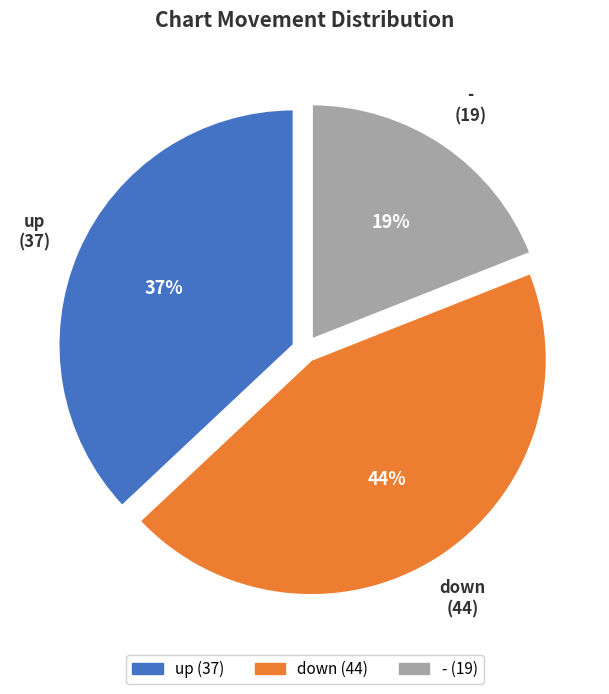

True or false: down accounts for 35% of the total.

False